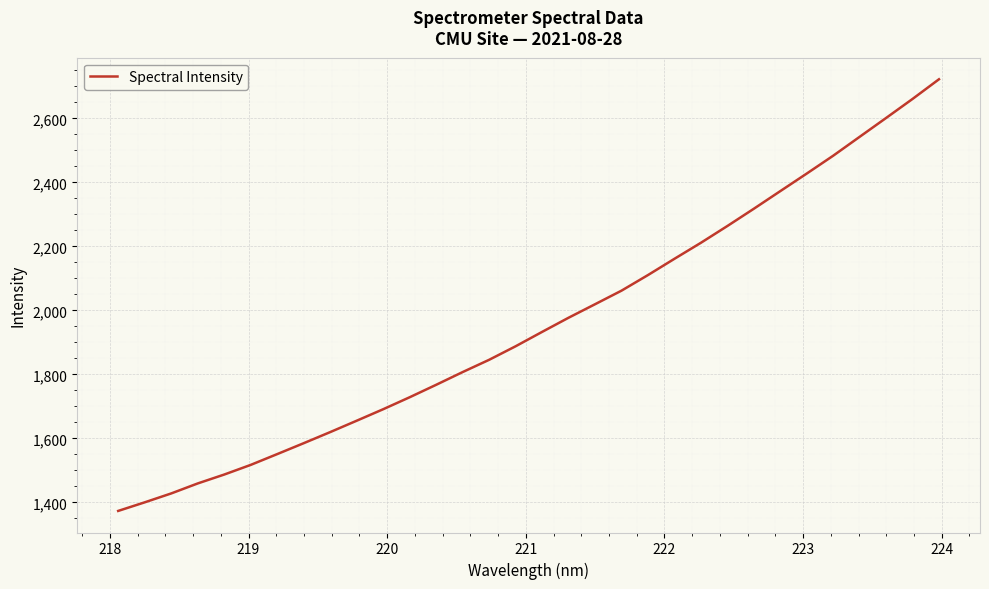

What is the greatest value displayed?

2722.0